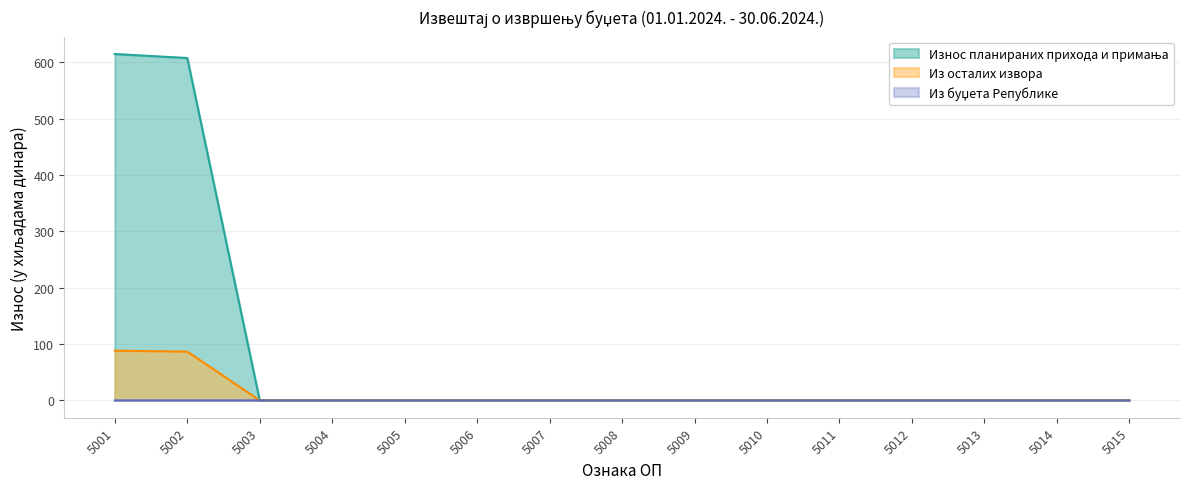

True or false: Из осталих извора has more than 2 interior local peaks.

False